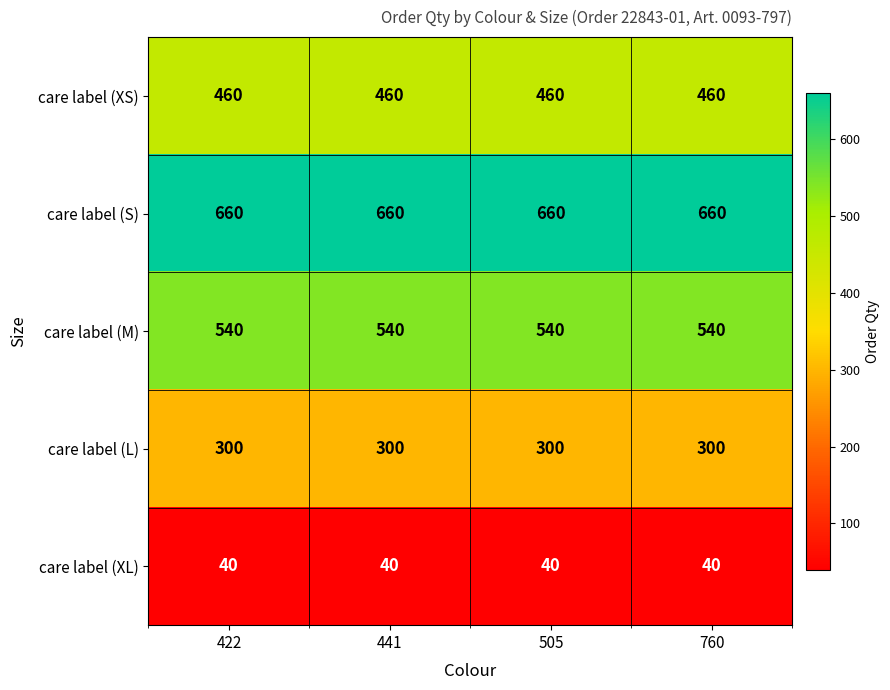

What is the average value of the care label (XS) series?

460